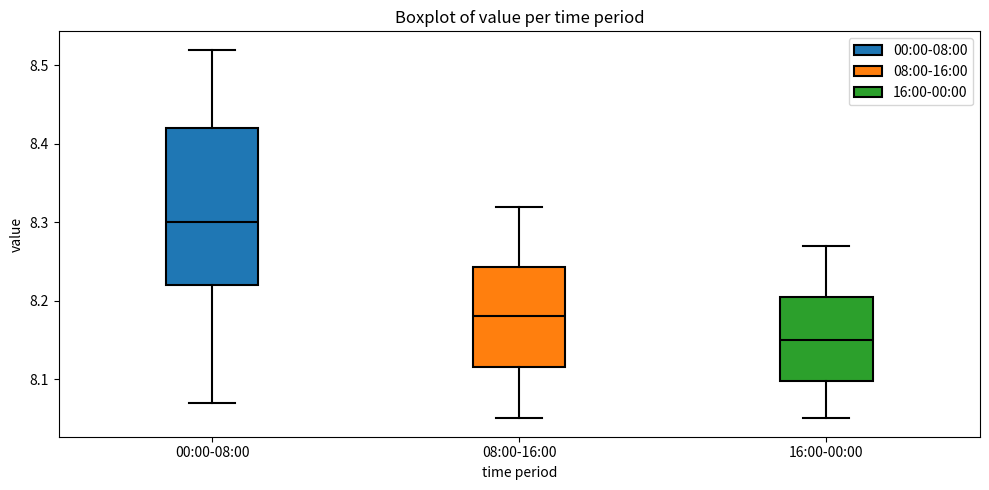

Which box is the tallest, from its lower edge to its upper edge?

00:00-08:00